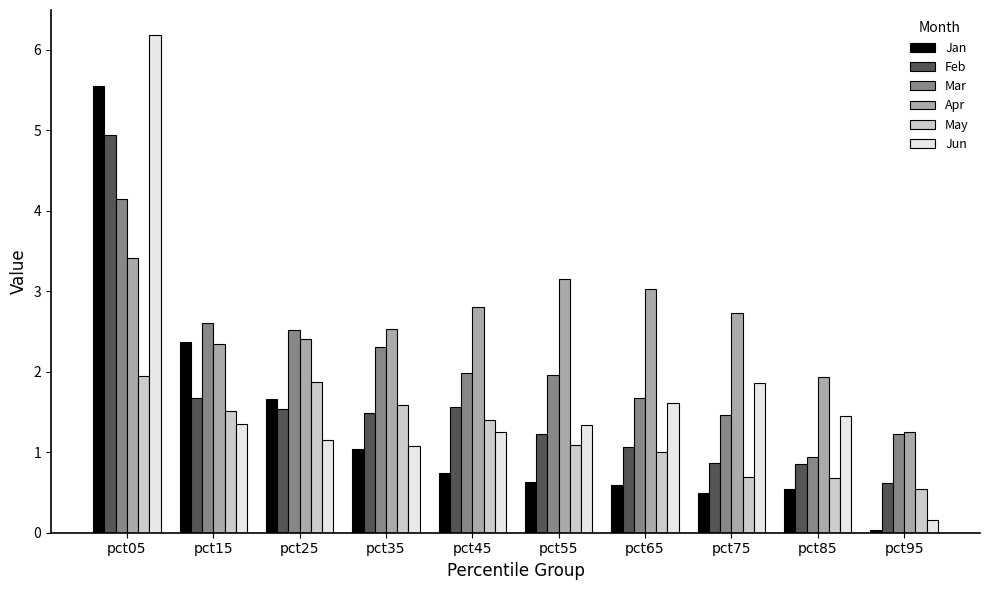

Which series has the largest total across all categories?

Apr